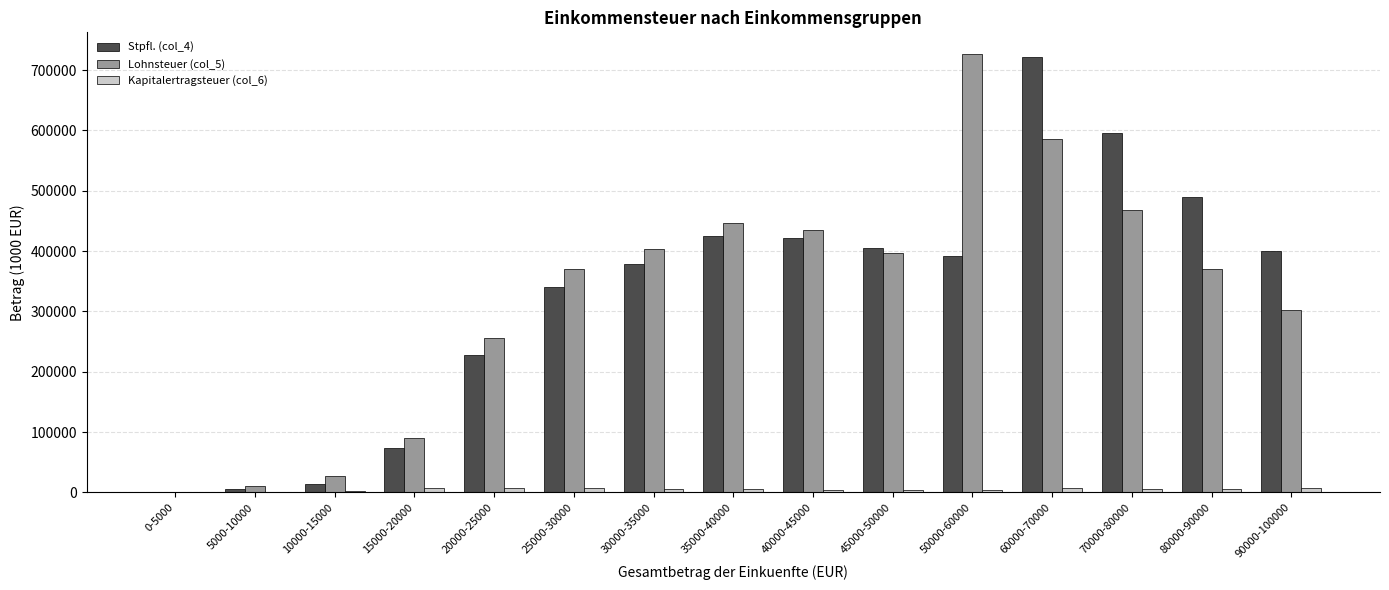

The Stpfl. (col_4) series shows 722138 at 60000-70000. True or false?

True